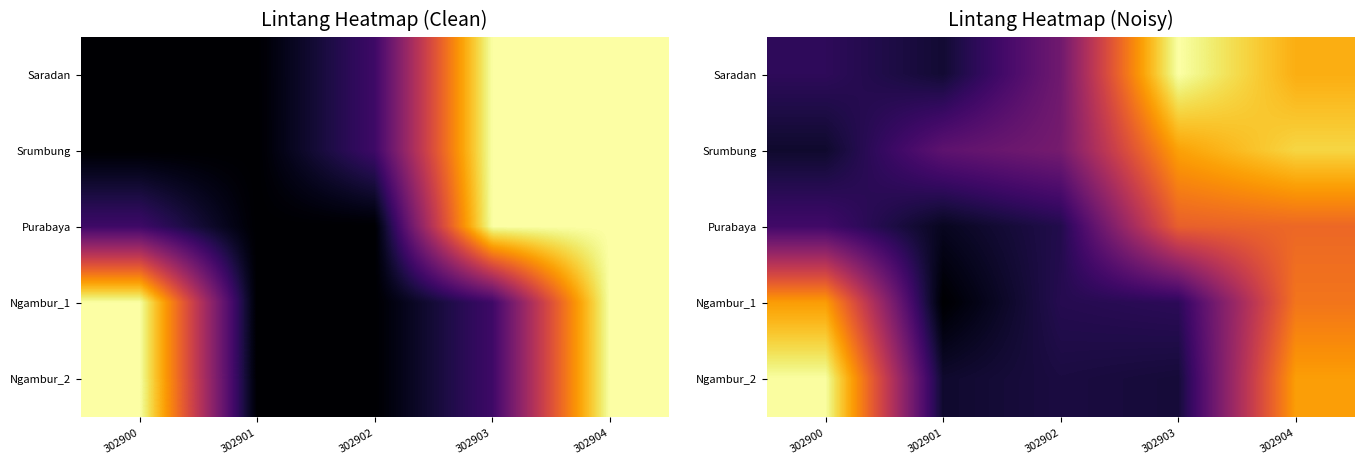

What is the average value of the Purabaya series?

-6.9